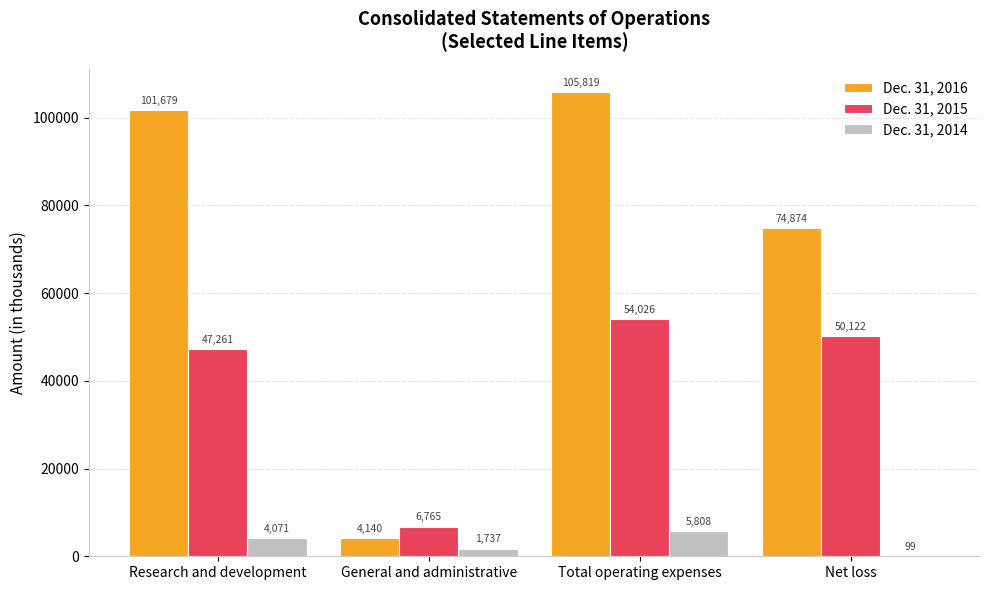

What is the total value across all series at Research and development?

153011